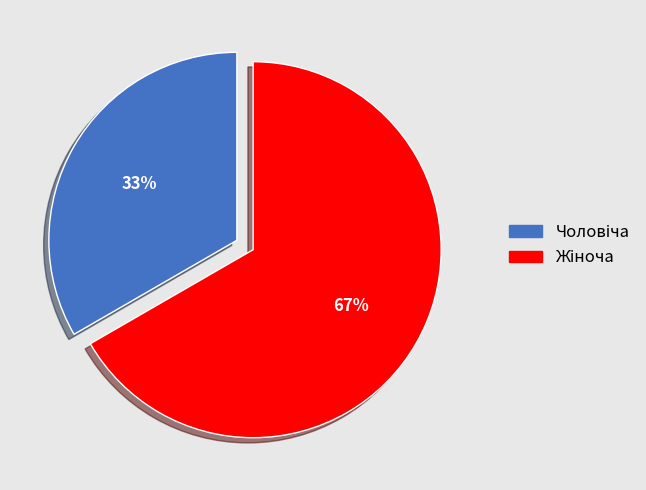

Is there any slice that represents more than half of the pie?

Yes